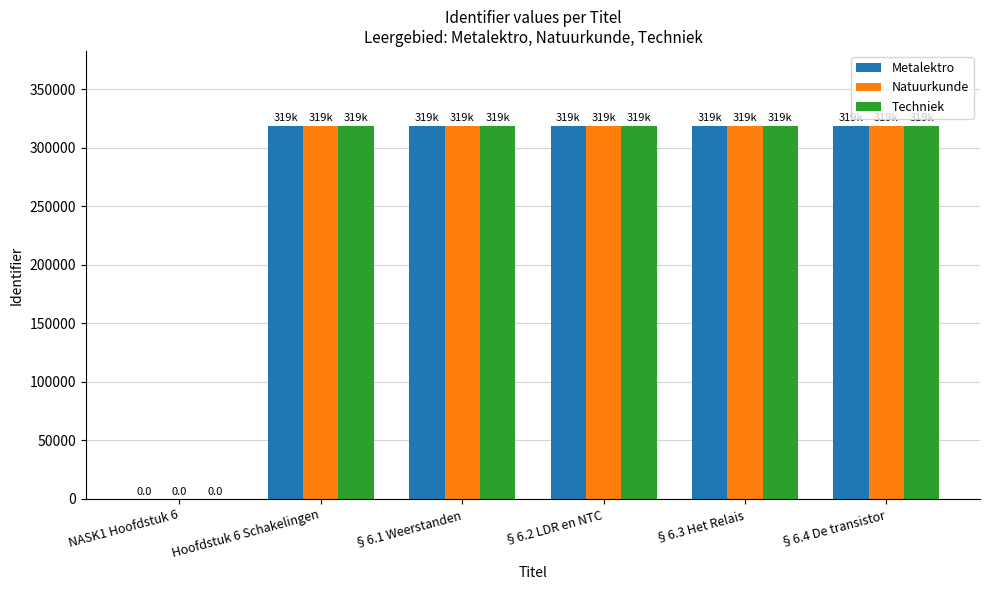

The value of Techniek at §6.1 Weerstanden is 318923. True or false?

True